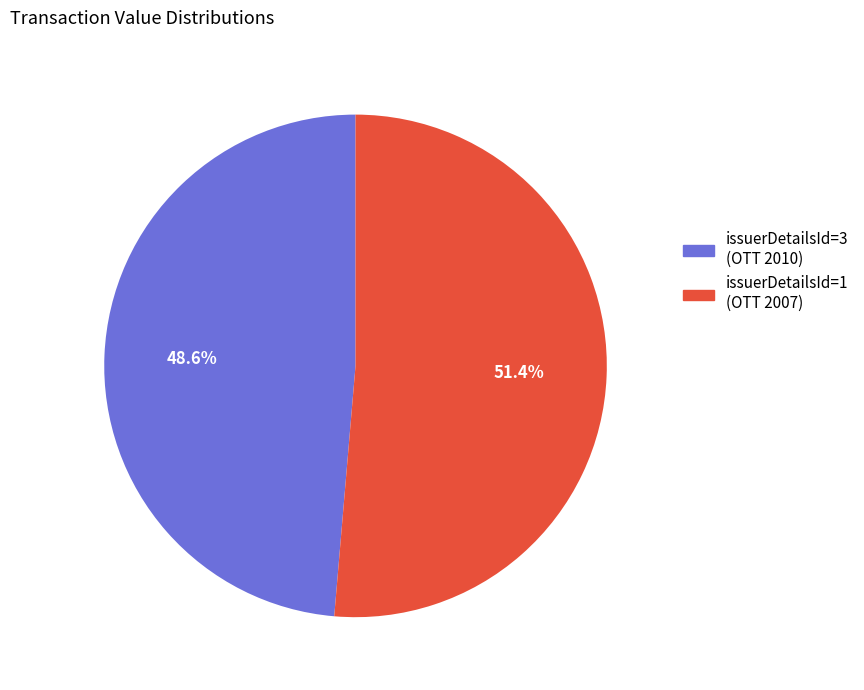

What is the smallest slice in the pie chart?

issuerDetailsId=3 (OTT 2010)